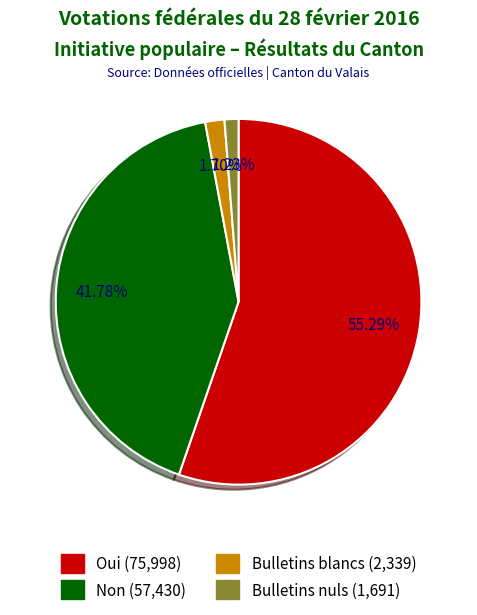

Do Bulletins nuls and Non together represent more than half of the pie?

No